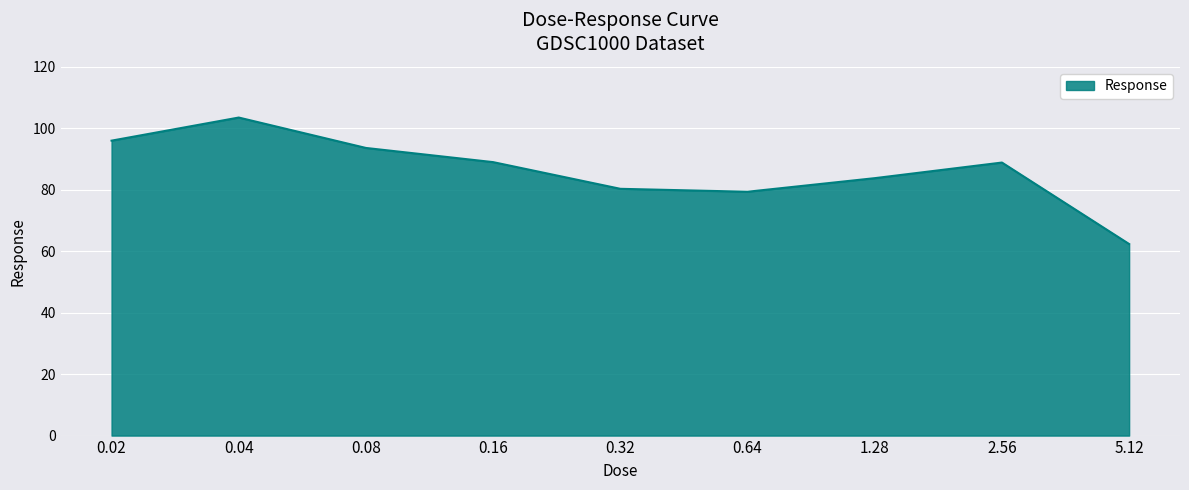

What is the sum of all values?

776.8